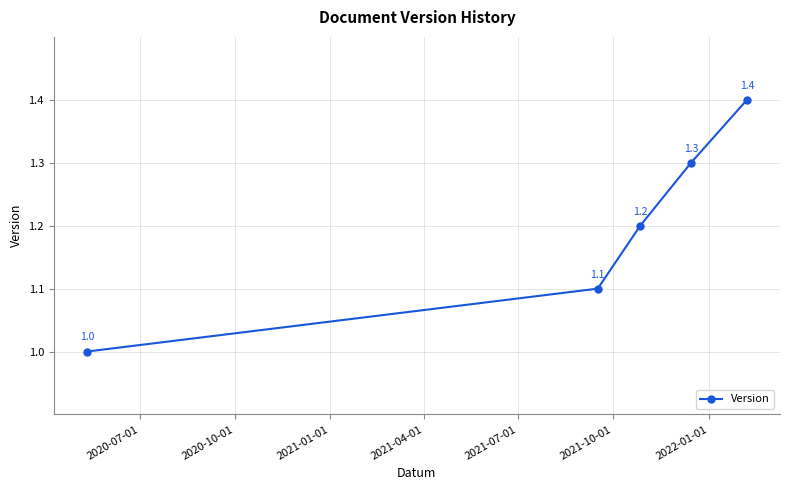

What is the smallest value displayed?

1.0